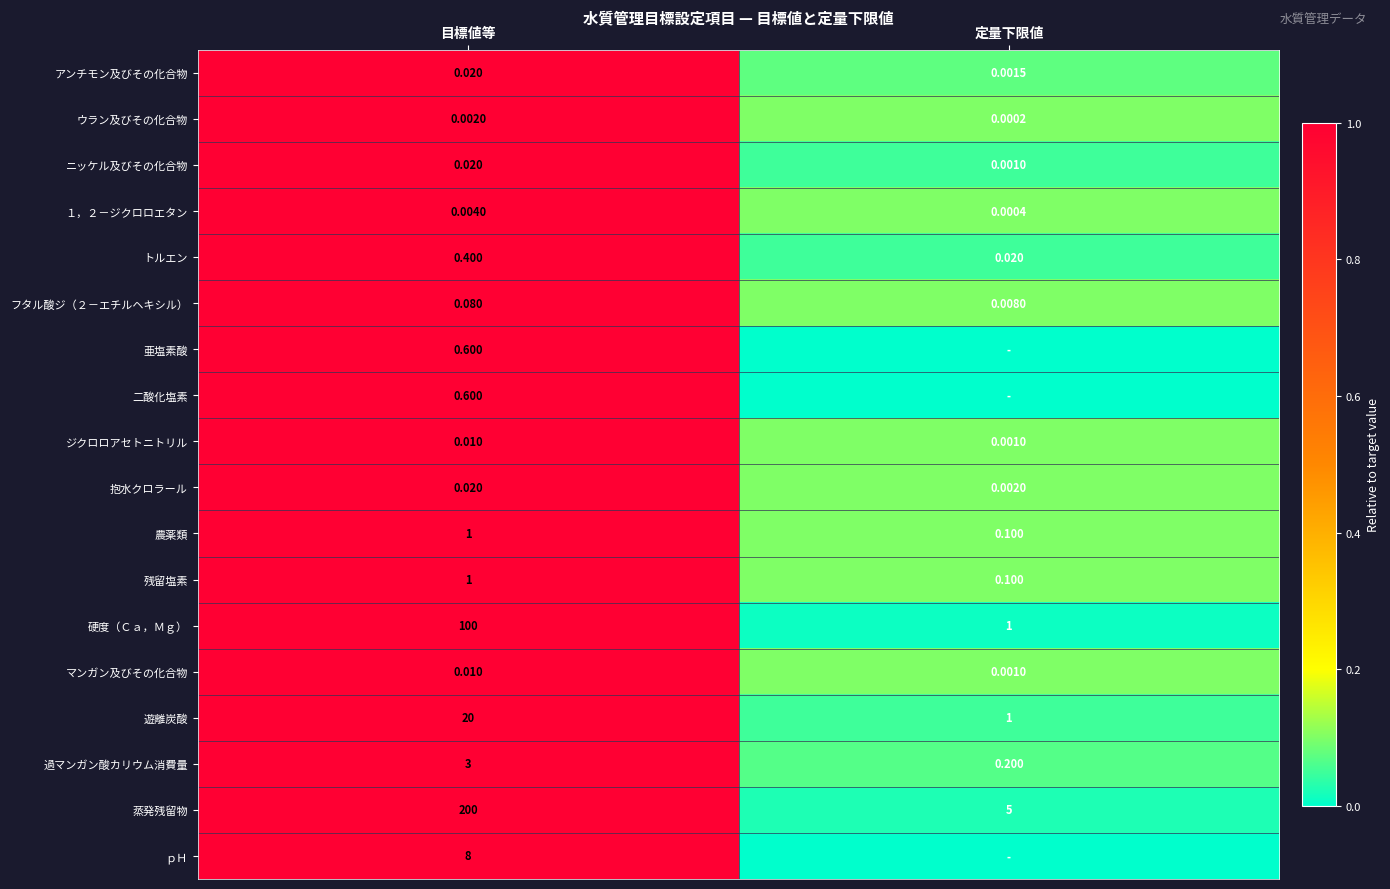

Which category has the lowest value in the 残留塩素 series?

定量下限値